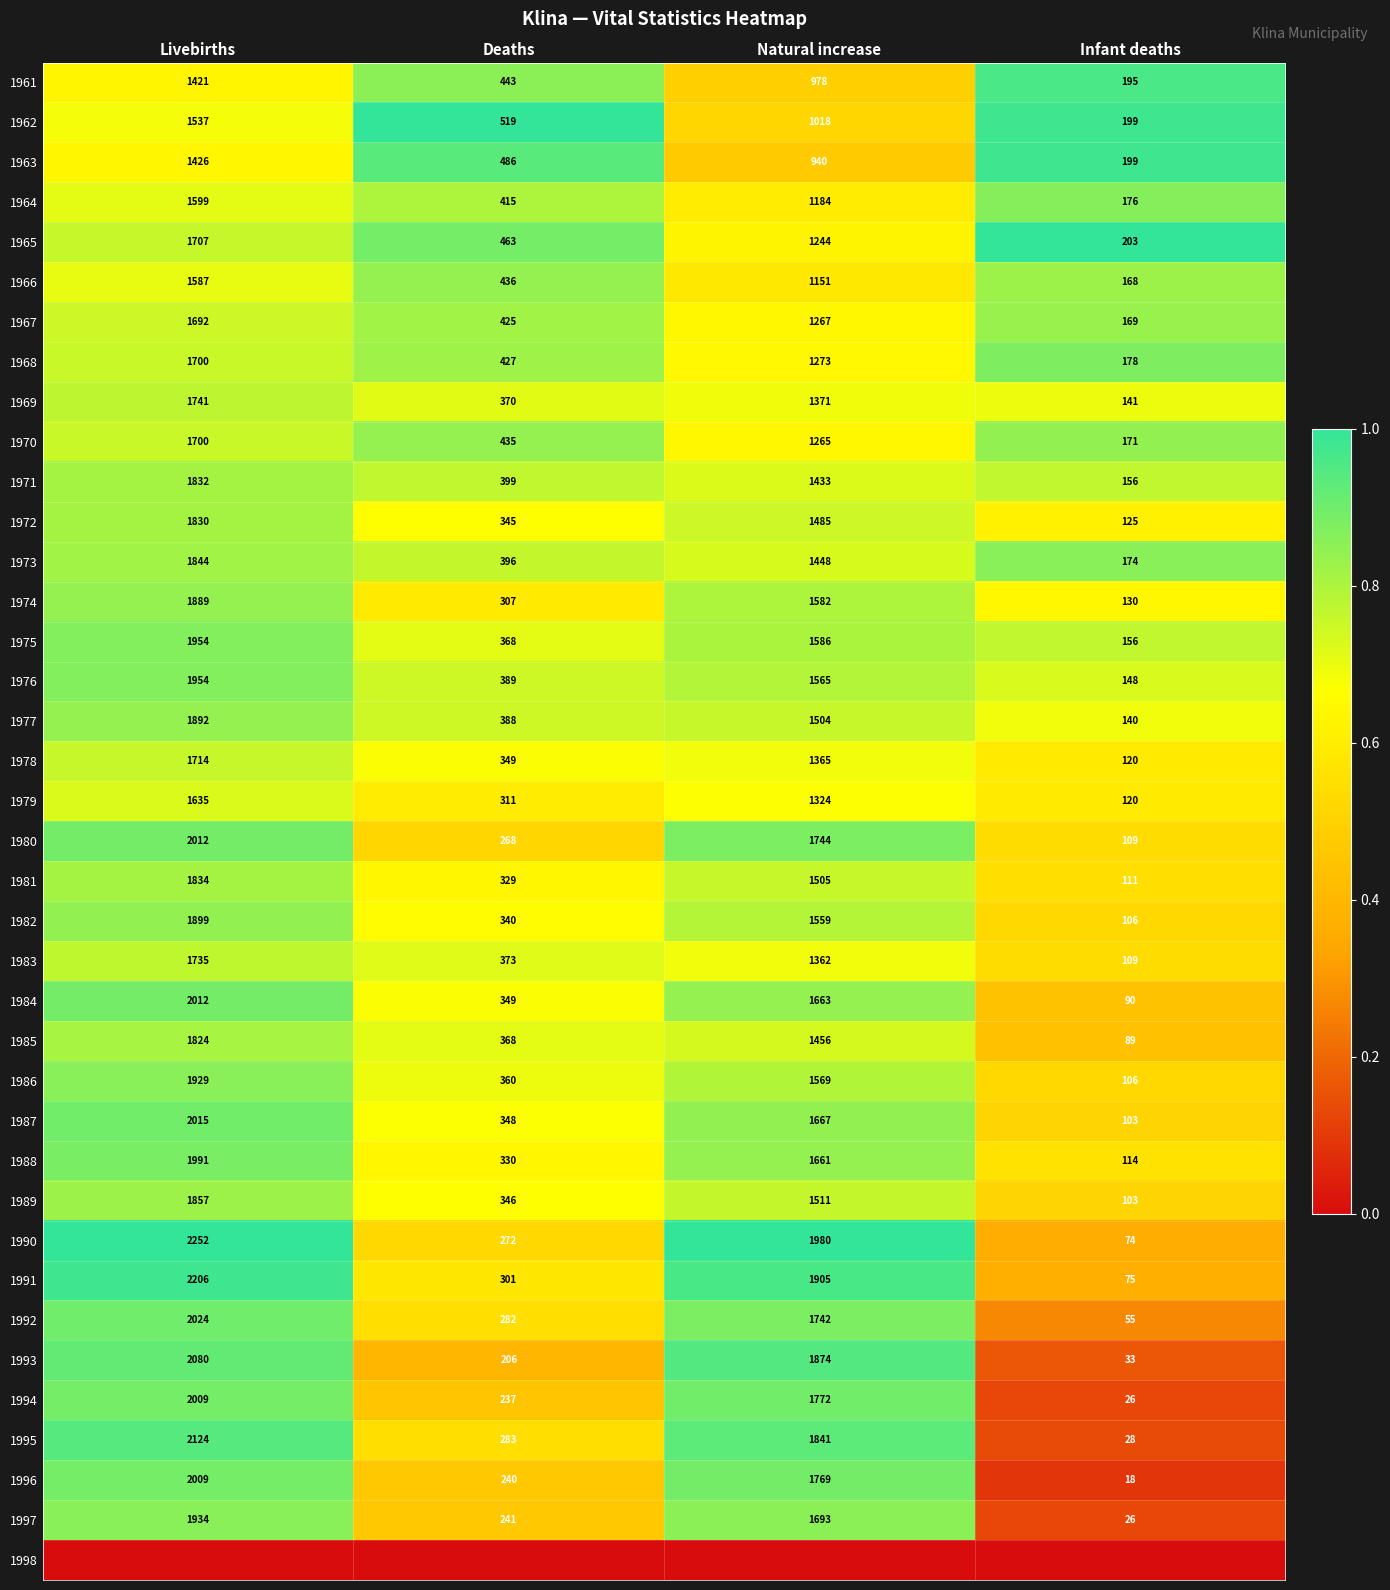

Where does the 1968 series first go above 1273?

Livebirths